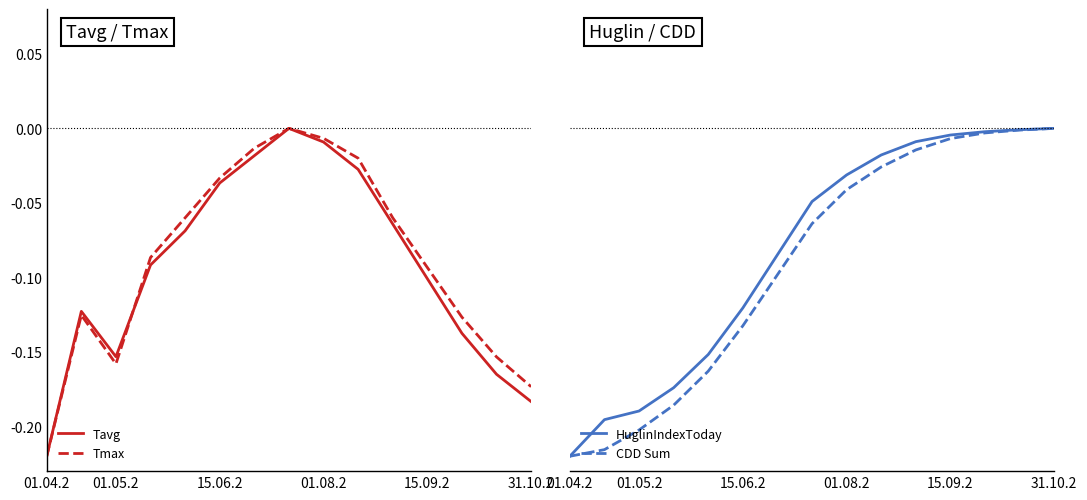

At which label does Tavg reach its minimum?

01.04.2